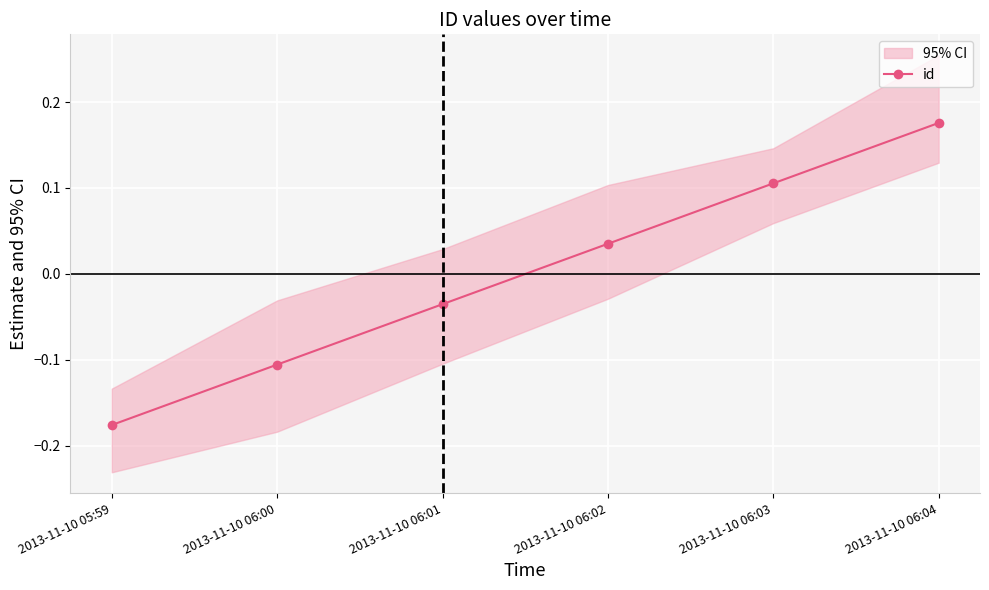

Is it true that the value at 2013-11-10 06:02 is 0.0?

True